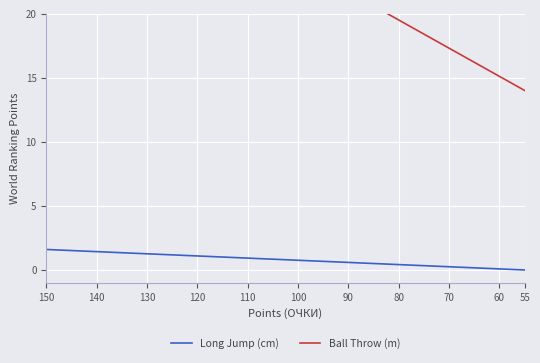

The Ball Throw (m) series shows 29.4 at 100. True or false?

True